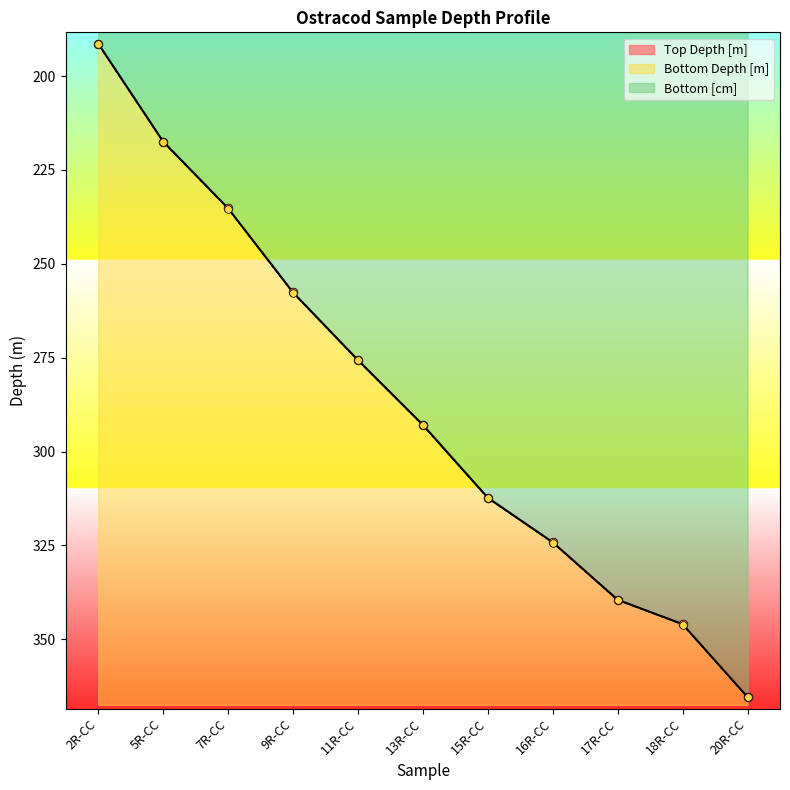

Which series has the largest total across all categories?

Bottom Depth [m]